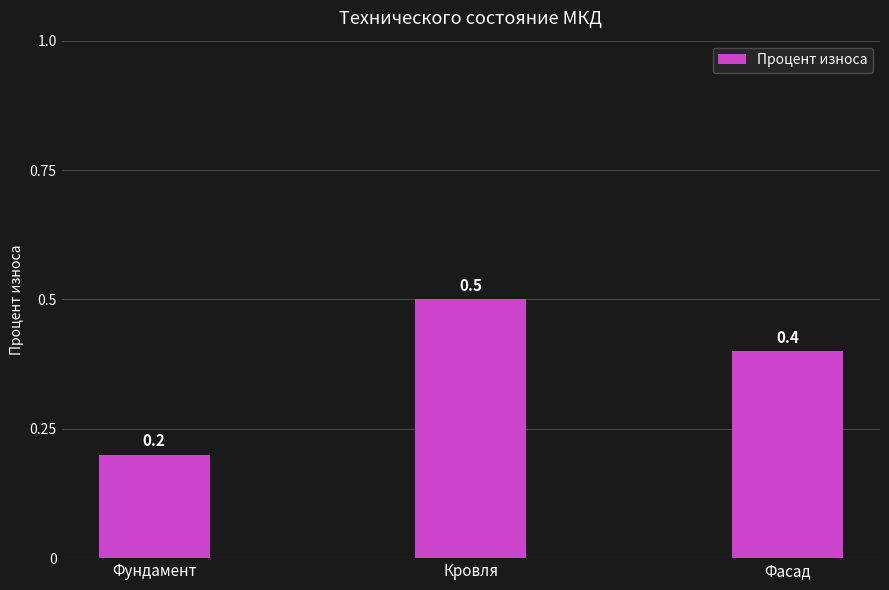

What is the difference between the values at Фасад and Кровля?

0.1